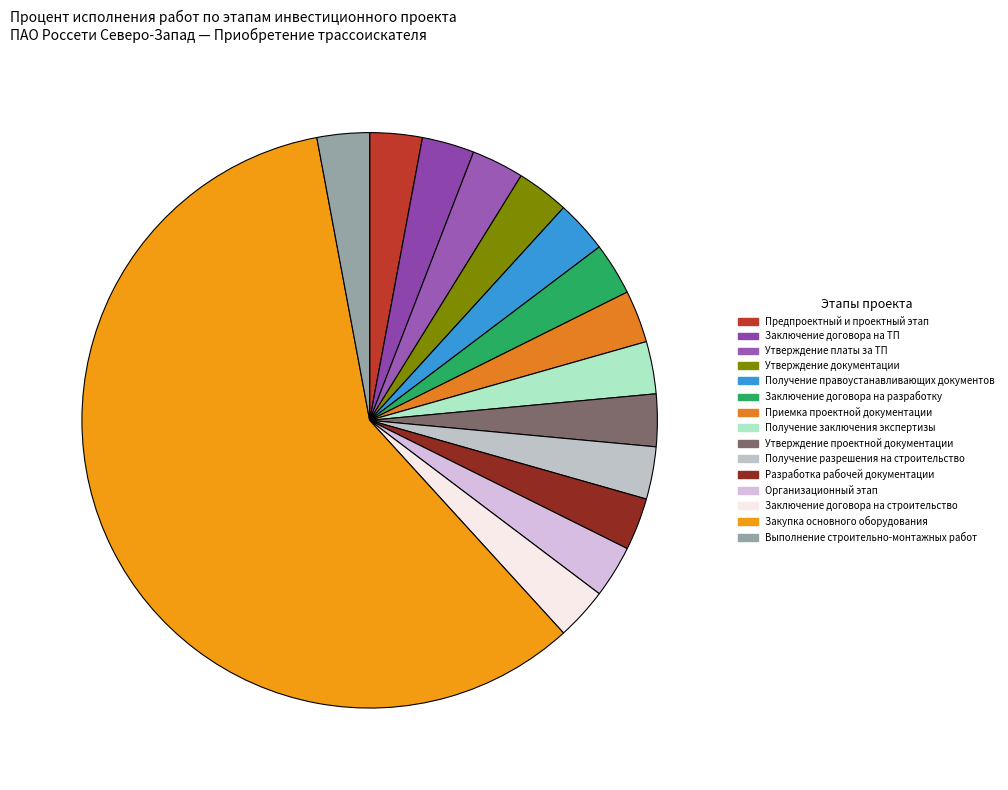

Count the number of slices in the pie.

15